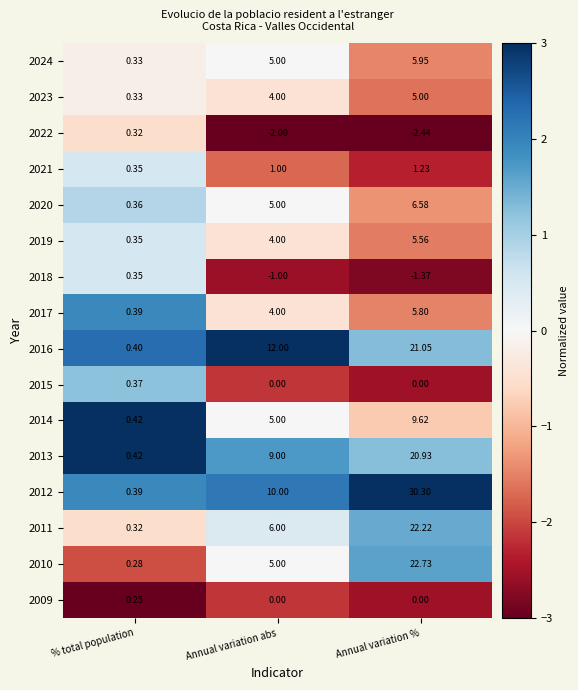

List the labels in order of 2023 value, smallest first.

% total population, Annual variation abs, Annual variation %